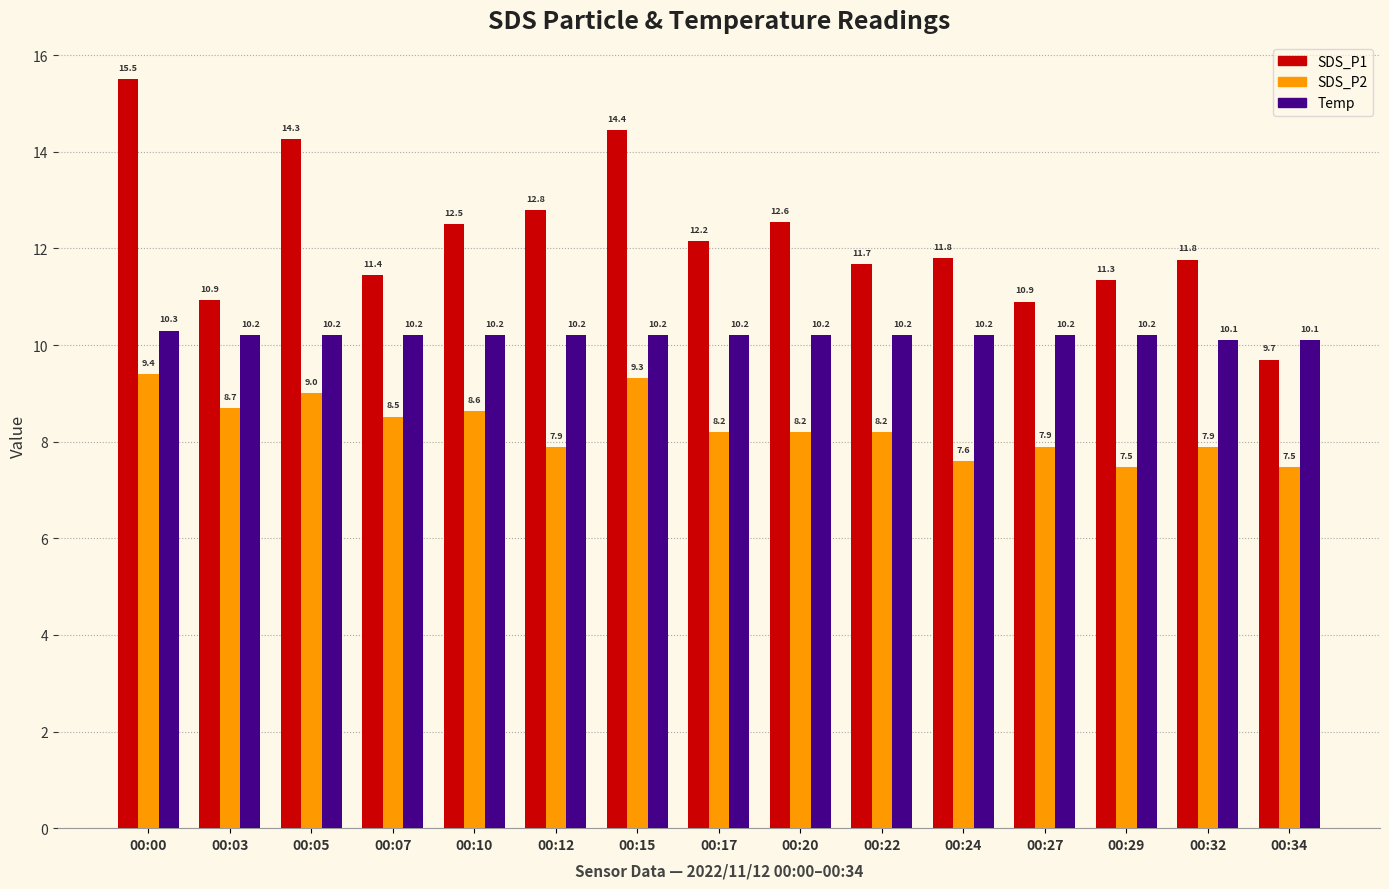

The SDS_P1 series shows 22.9 at 00:00. True or false?

False